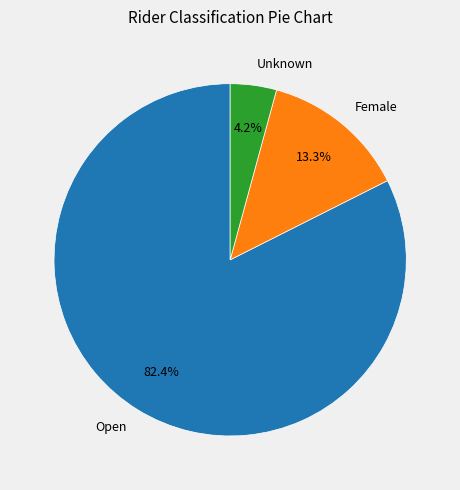

Does any single category account for the majority?

Yes